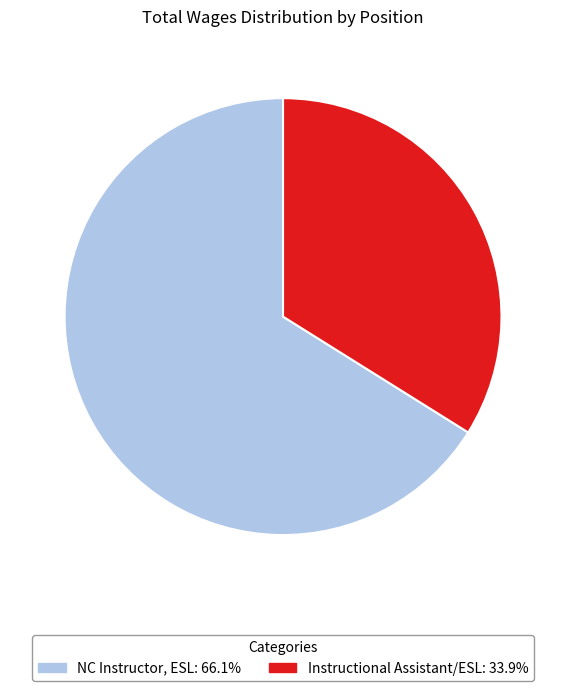

Is the sum of Instructional Assistant/ESL and NC Instructor, ESL greater than half?

Yes